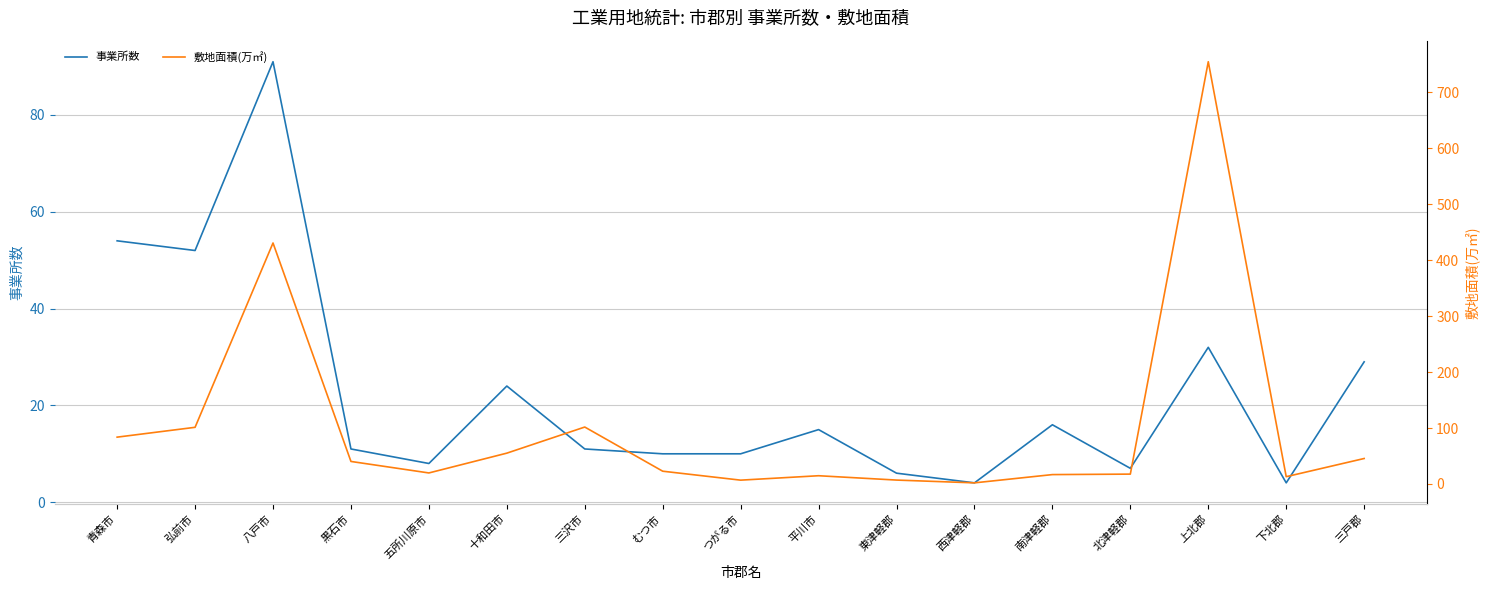

What is the value of the 敷地面積(万㎡) point at the 12th from the left?

2.0